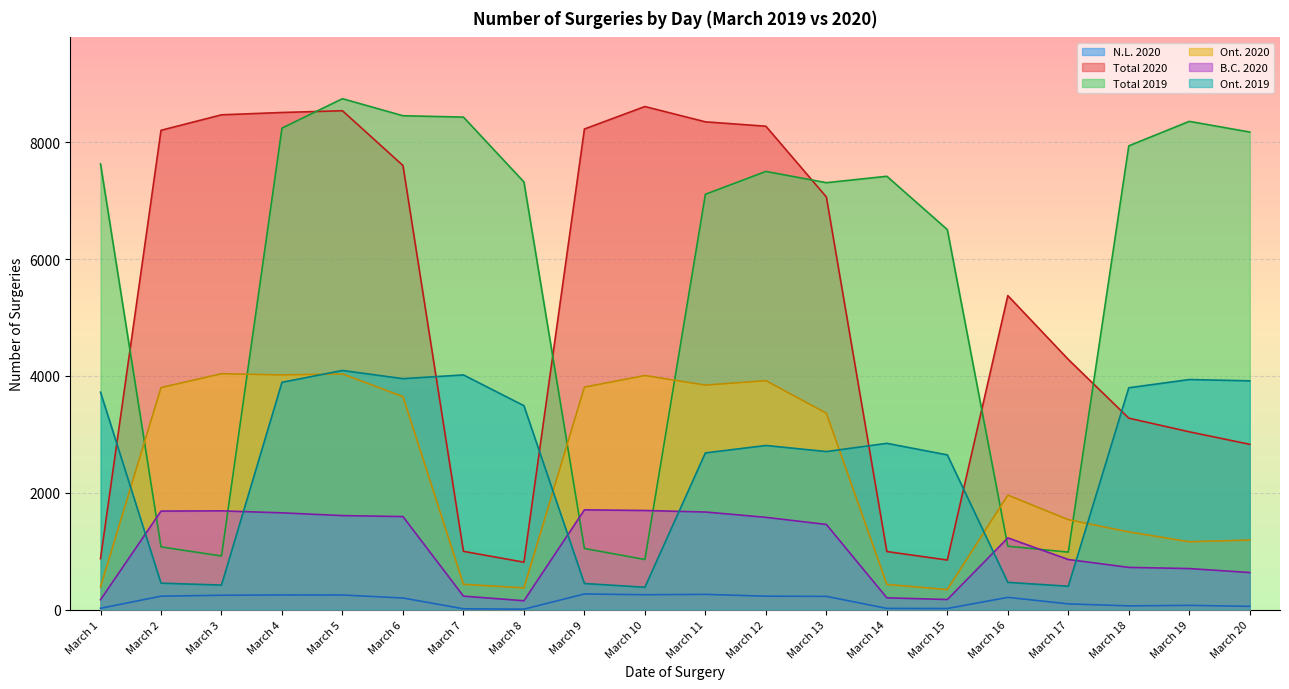

Is it true that Total 2020 equals 1338 at March 1?

False